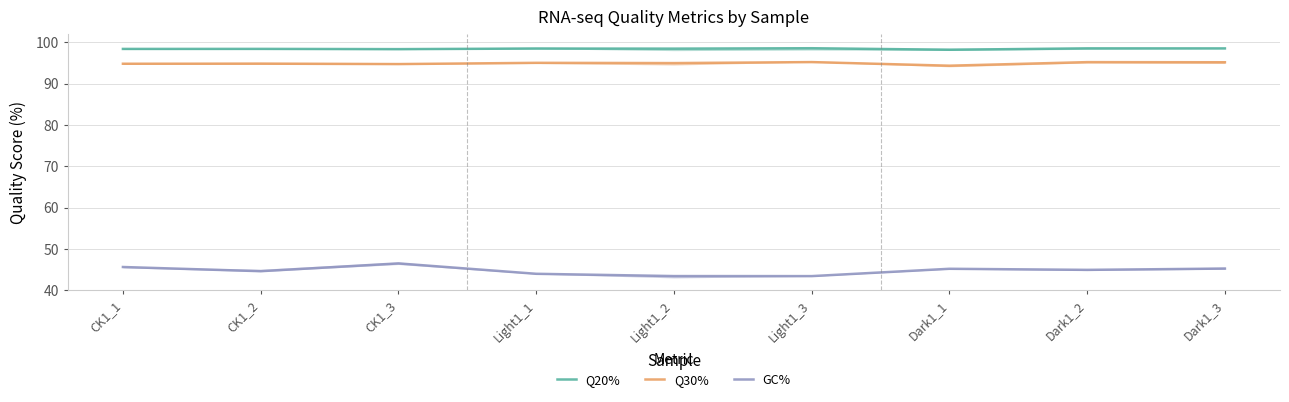

What is the label of the 7th point from the right?

CK1_3